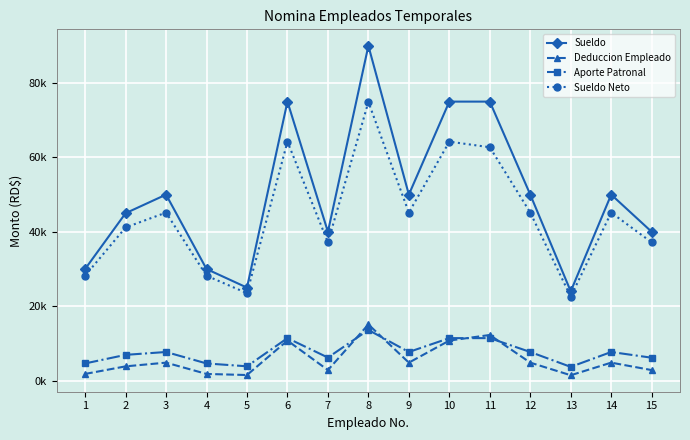

At 12, list the series in order from largest to smallest.

Sueldo, Sueldo Neto, Aporte Patronal, Deduccion Empleado